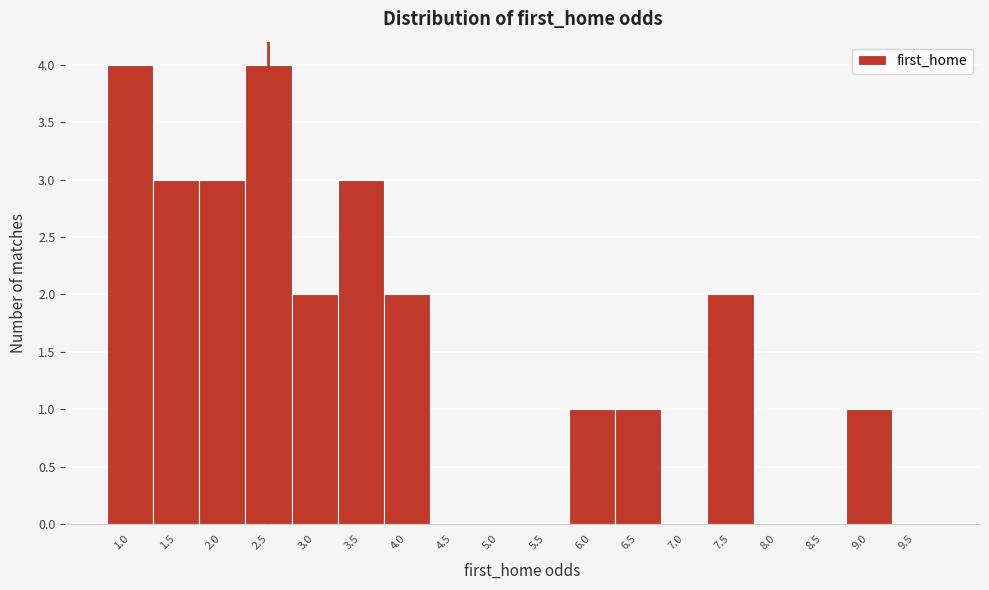

Reading left to right, transcribe all the data shown in this chart.

1.0=4	1.5=3	2.0=3	2.5=4	3.0=2	3.5=3	4.0=2	4.5=0	5.0=0	5.5=0	6.0=1	6.5=1	7.0=0	7.5=2	8.0=0	8.5=0	9.0=1	9.5=0